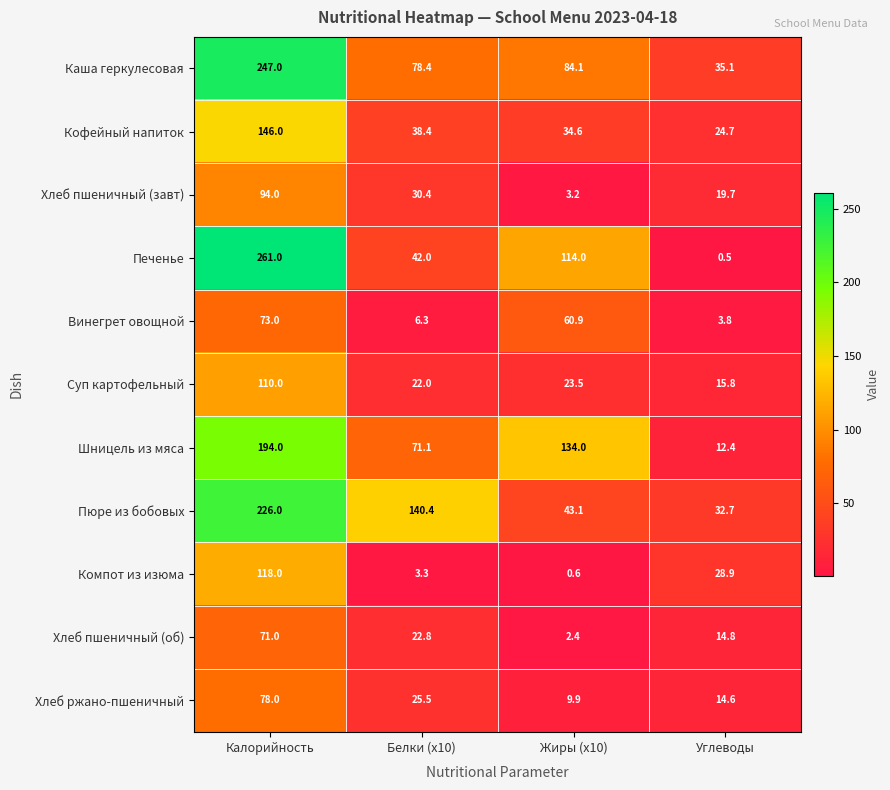

Which series has the widest spread of values?

Печенье